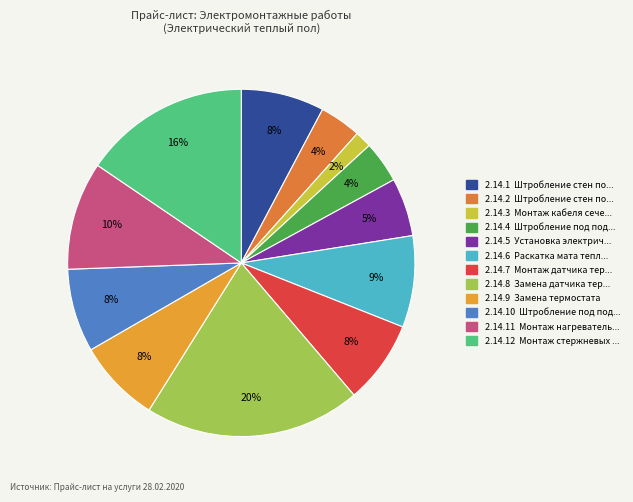

How many slices are in this pie chart?

12